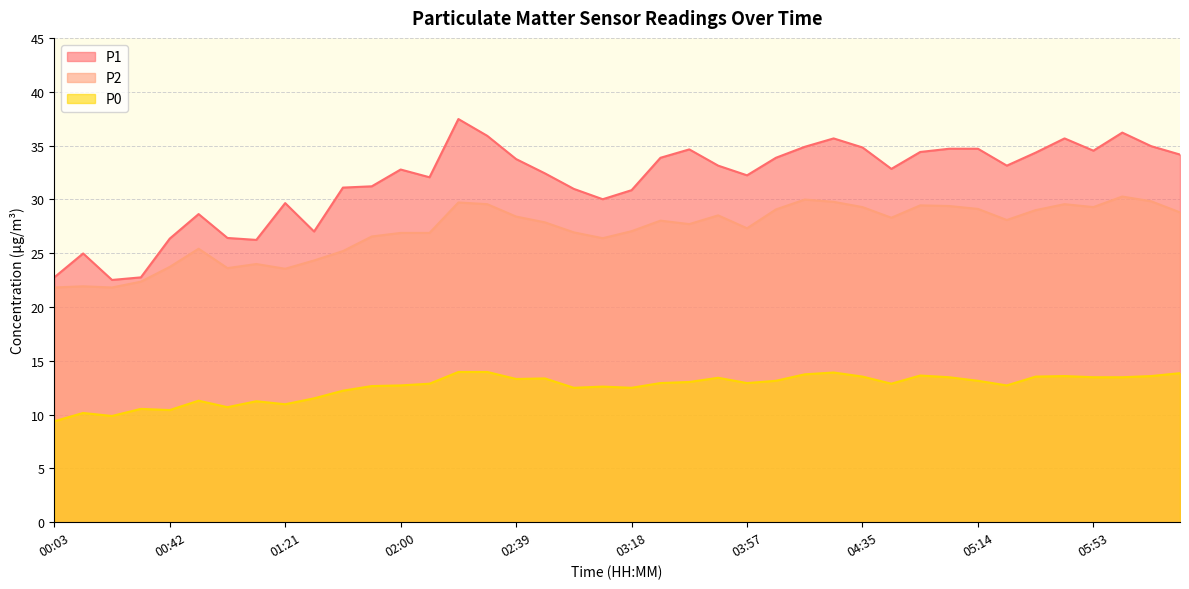

Between 04:45 and 05:24, which series saw the biggest shift?

P1